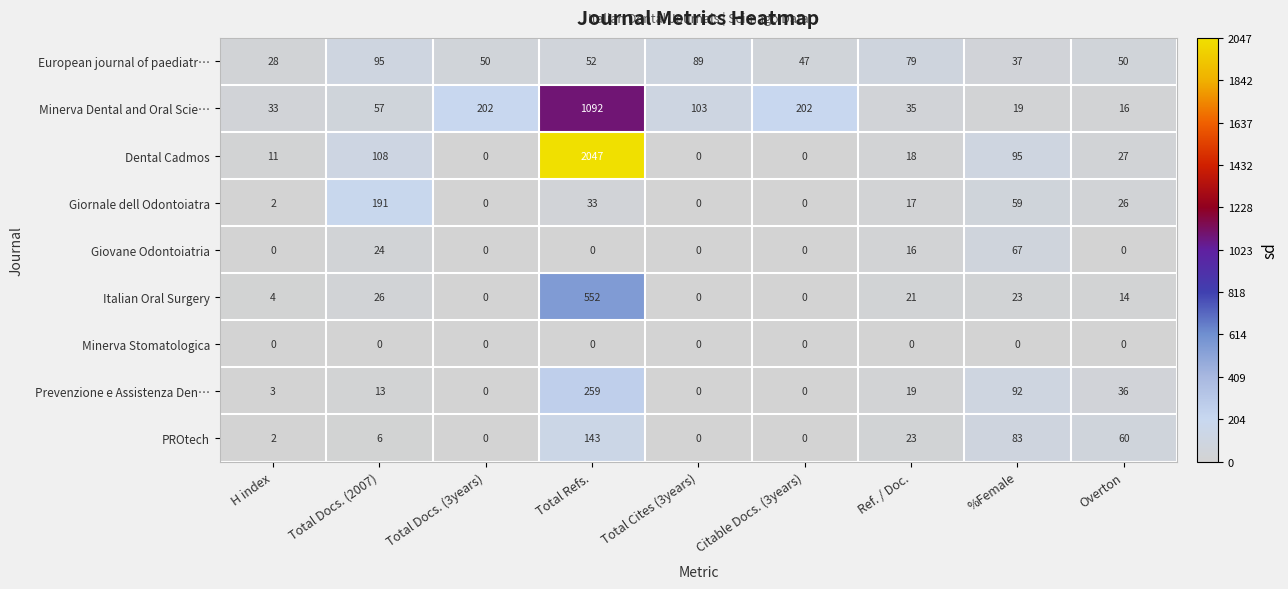

At which category does the chart reach its peak across all series?

Total Refs.